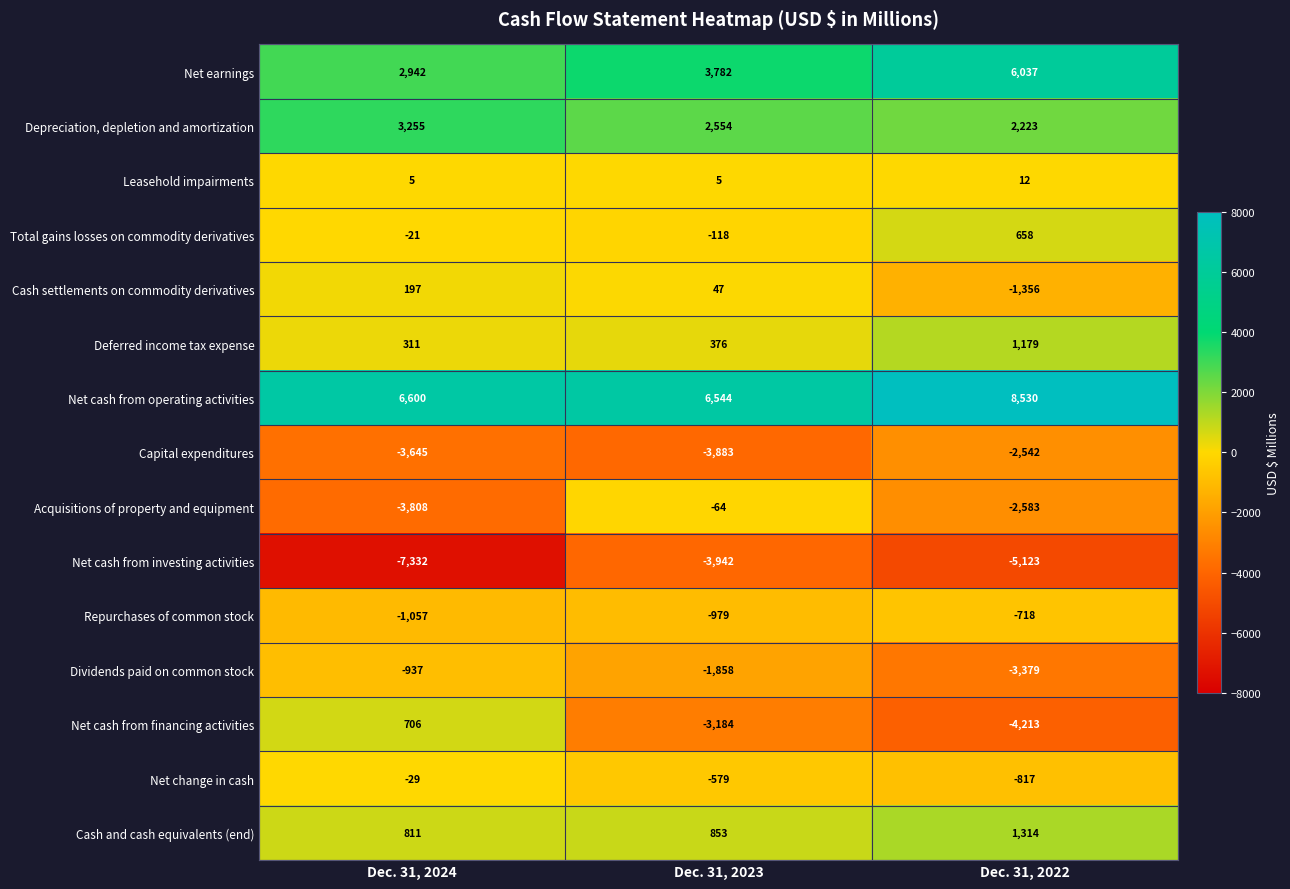

Between Dec. 31, 2023 and Dec. 31, 2022, which series saw the biggest shift?

Acquisitions of property and equipment